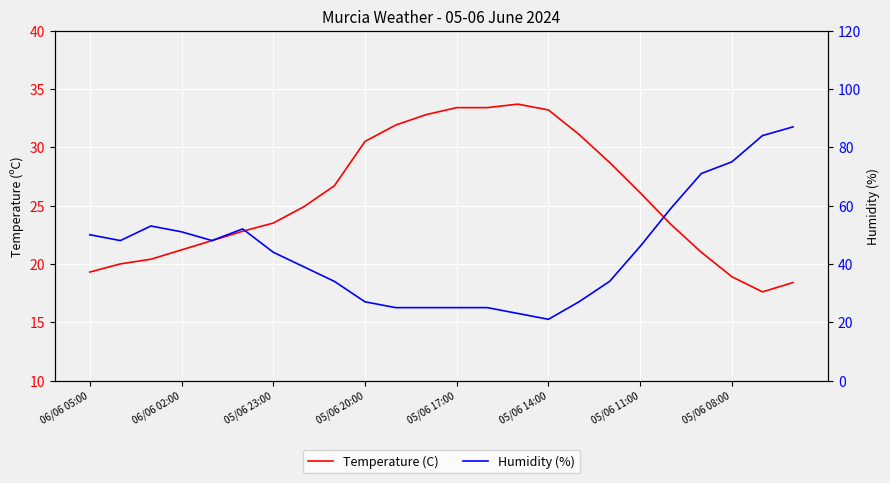

Rank the series by their maximum value, from lowest to highest.

Temperature (C), Humidity (%)